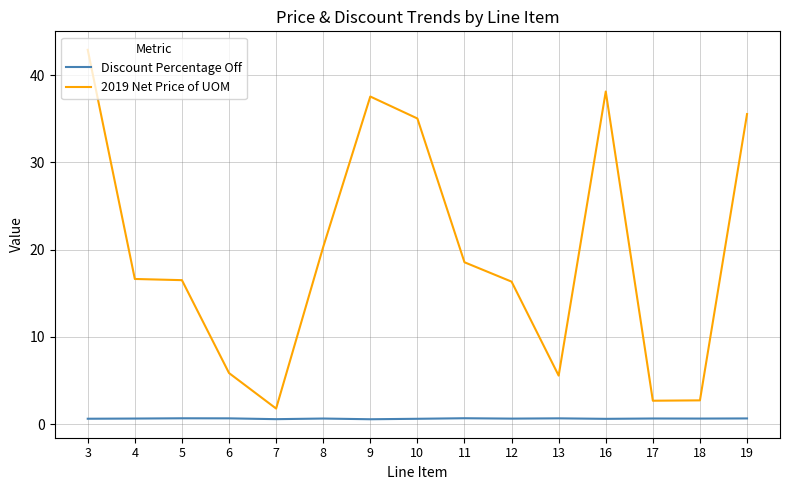

Rank the series at 19 from lowest to highest value.

Discount Percentage Off, 2019 Net Price of UOM